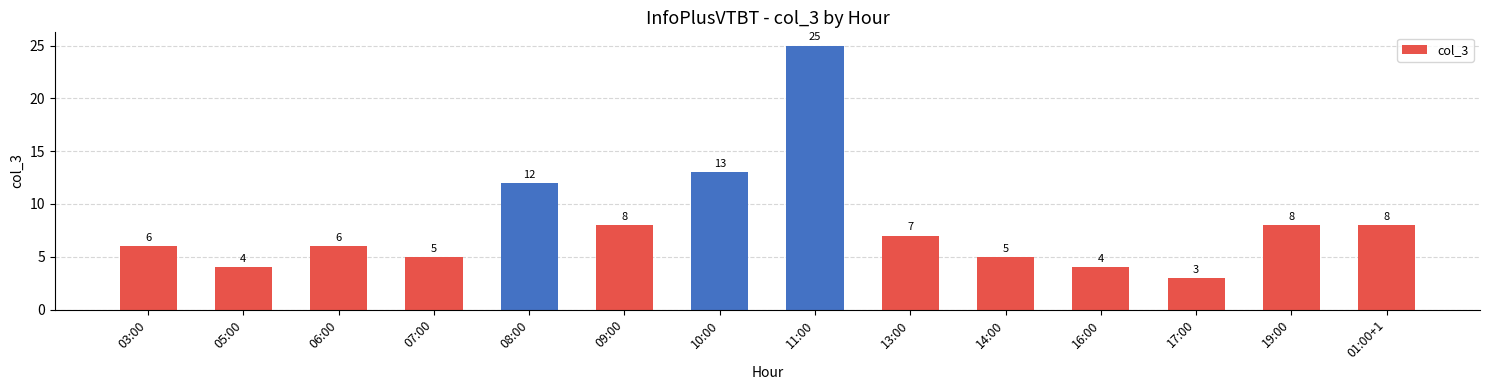

What is the label of the 12th bar from the right?

06:00